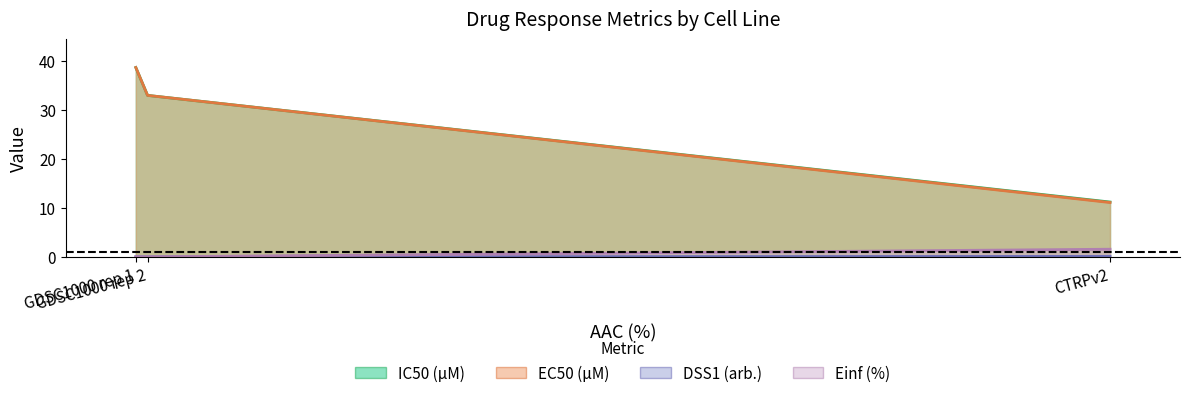

Which label corresponds to the largest value in the chart?

GDSC1000 rep 1